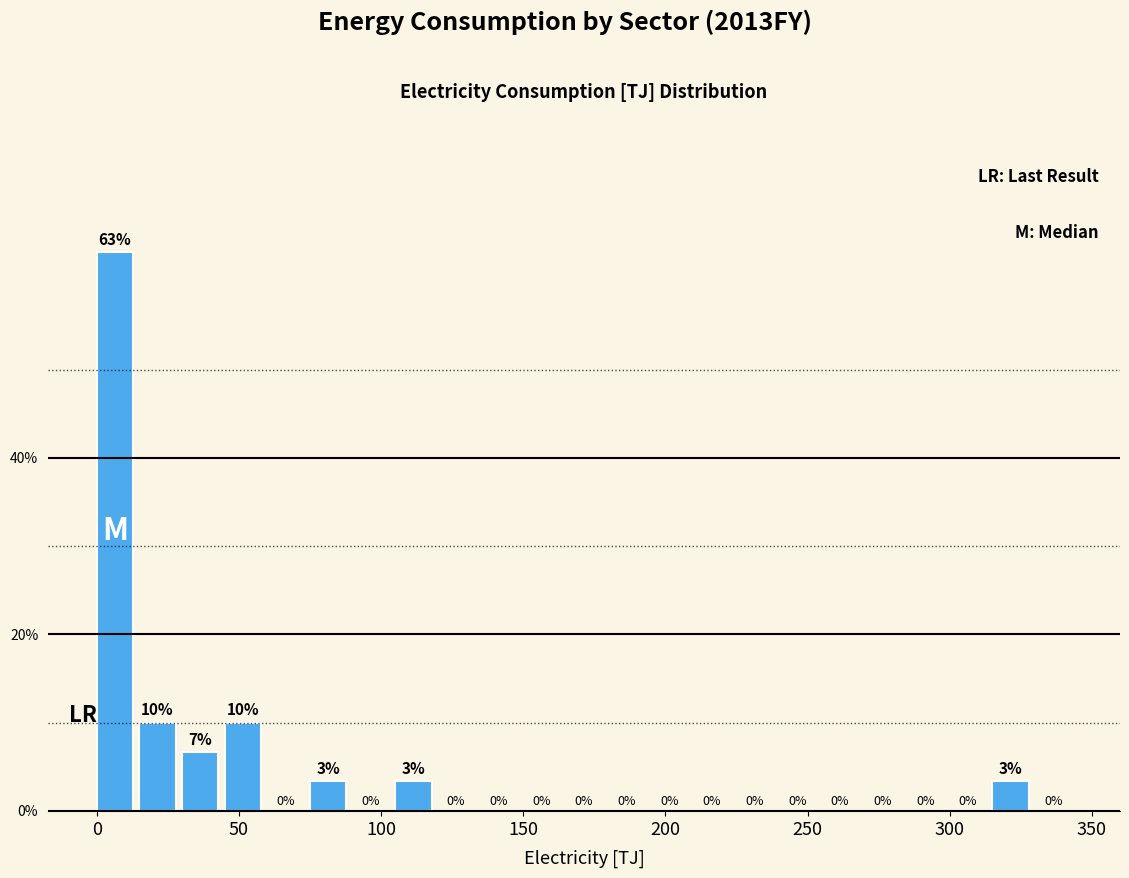

Read against the x-axis, roughly where is the centre of the tallest bar?

5